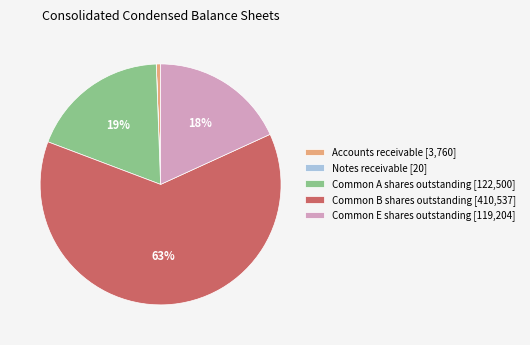

Between Common E shares outstanding [119,204] and Accounts receivable [3,760], which is larger?

Common E shares outstanding [119,204]